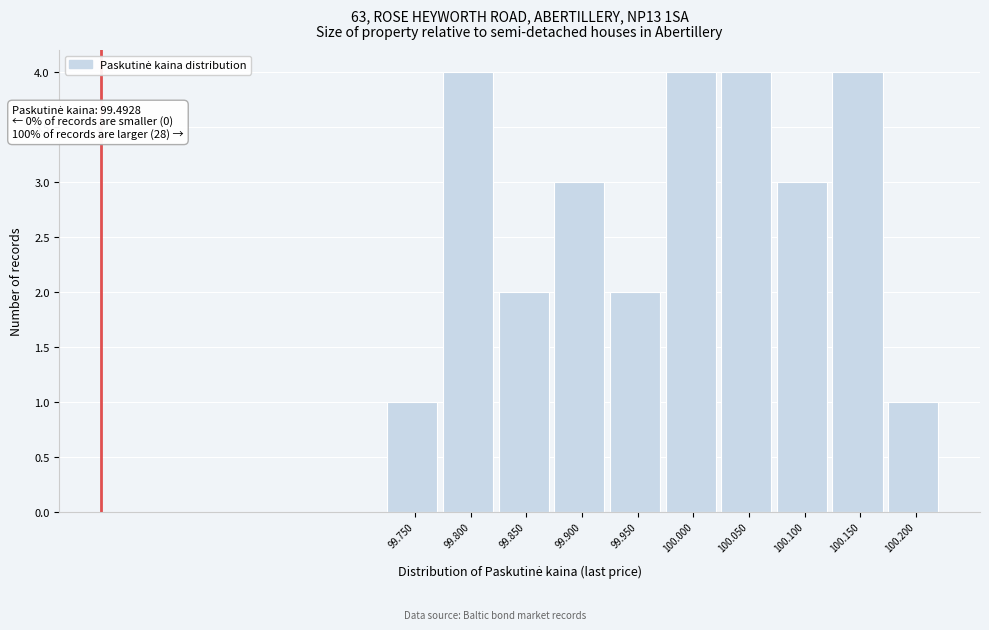

Reading left to right, list all the values displayed in this chart.

99.750=1	99.800=4	99.850=2	99.900=3	99.950=2	100.000=4	100.050=4	100.100=3	100.150=4	100.200=1